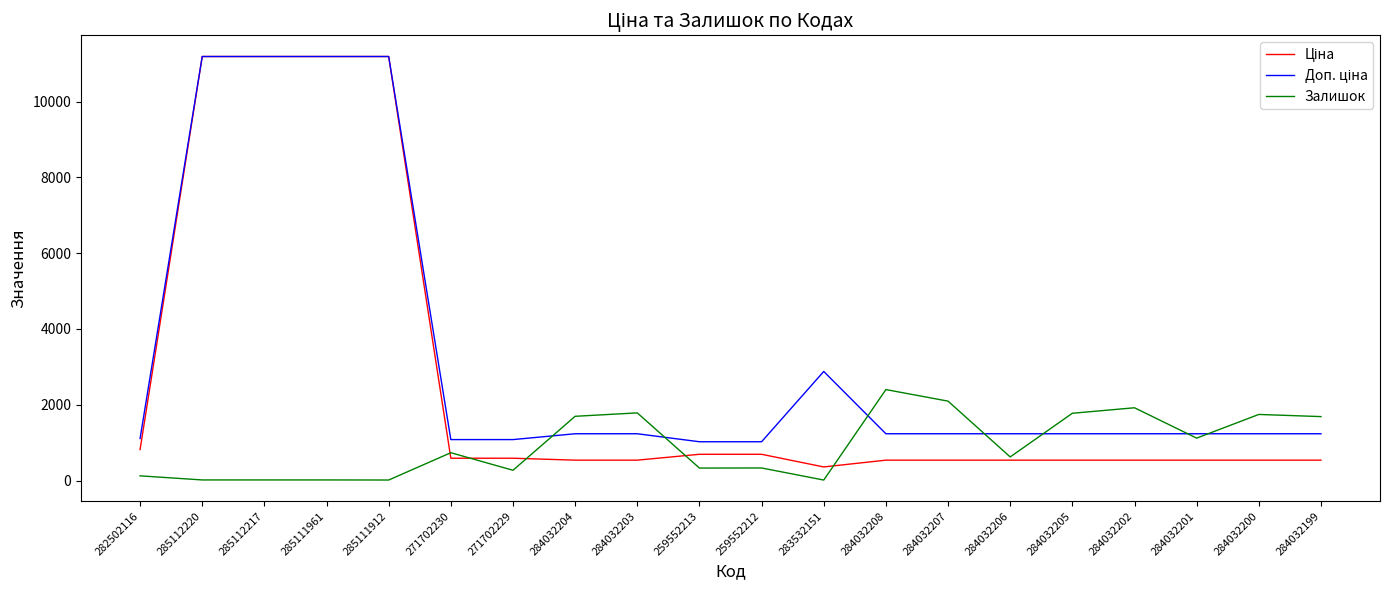

What is the total value across all series at 284032208?

4175.4